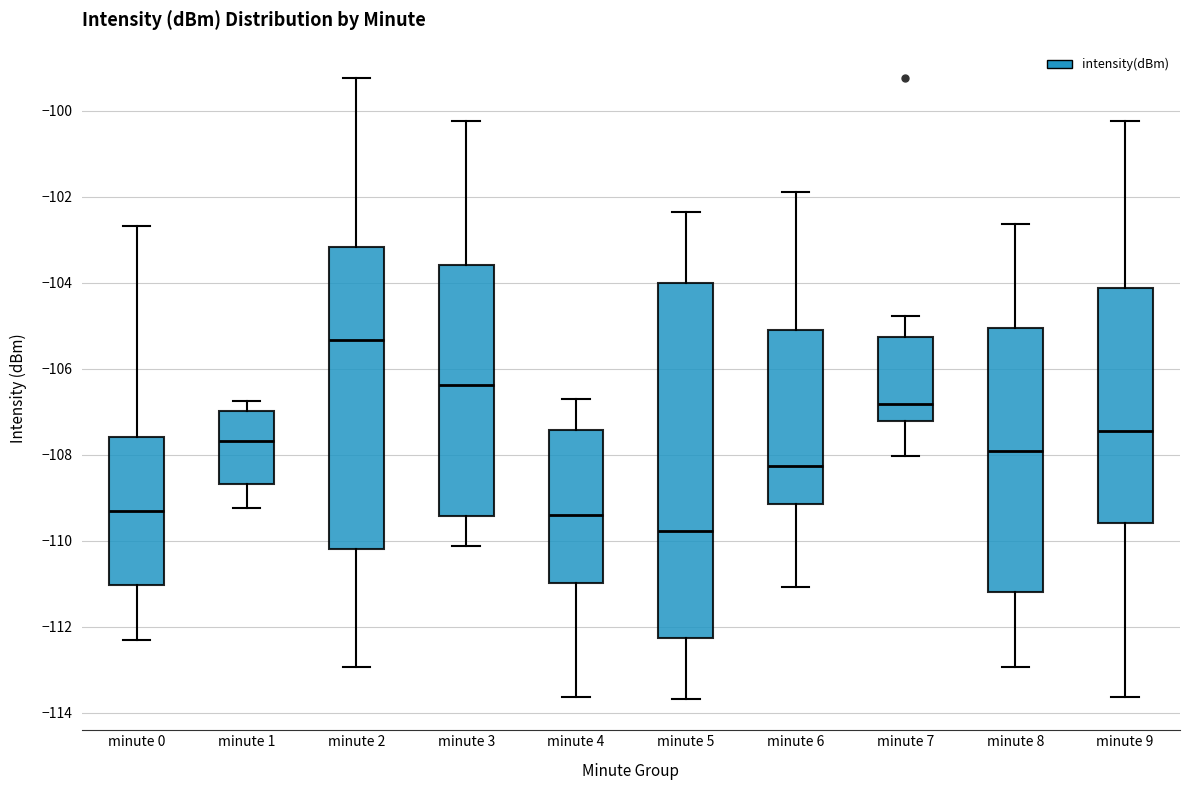

Reading left to right, read every box against the y-axis: the position of its median line, the range the box covers, and the ends of its whiskers. The values are not printed on the chart, so give them approximately, as read against the axis.

minute 0: median -109.4, box -111.0 to -107.6, whiskers -112.4 to -102.6
minute 1: median -107.6, box -108.6 to -107.0, whiskers -109.2 to -106.8
minute 2: median -105.4, box -110.2 to -103.2, whiskers -113.0 to -99.2
minute 3: median -106.4, box -109.4 to -103.6, whiskers -110.2 to -100.2
minute 4: median -109.4, box -111.0 to -107.4, whiskers -113.6 to -106.8
minute 5: median -109.8, box -112.2 to -104.0, whiskers -113.6 to -102.4
minute 6: median -108.2, box -109.2 to -105.2, whiskers -111.0 to -101.8
minute 7: median -106.8, box -107.2 to -105.2, whiskers -108.0 to -104.8
minute 8: median -108.0, box -111.2 to -105.0, whiskers -113.0 to -102.6
minute 9: median -107.4, box -109.6 to -104.2, whiskers -113.6 to -100.2